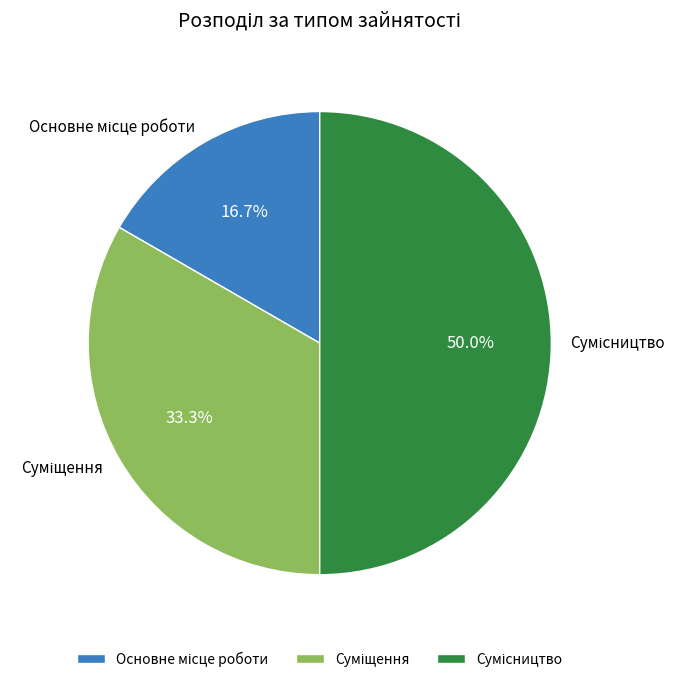

Between Основне місце роботи and Сумісництво, which is larger?

Сумісництво